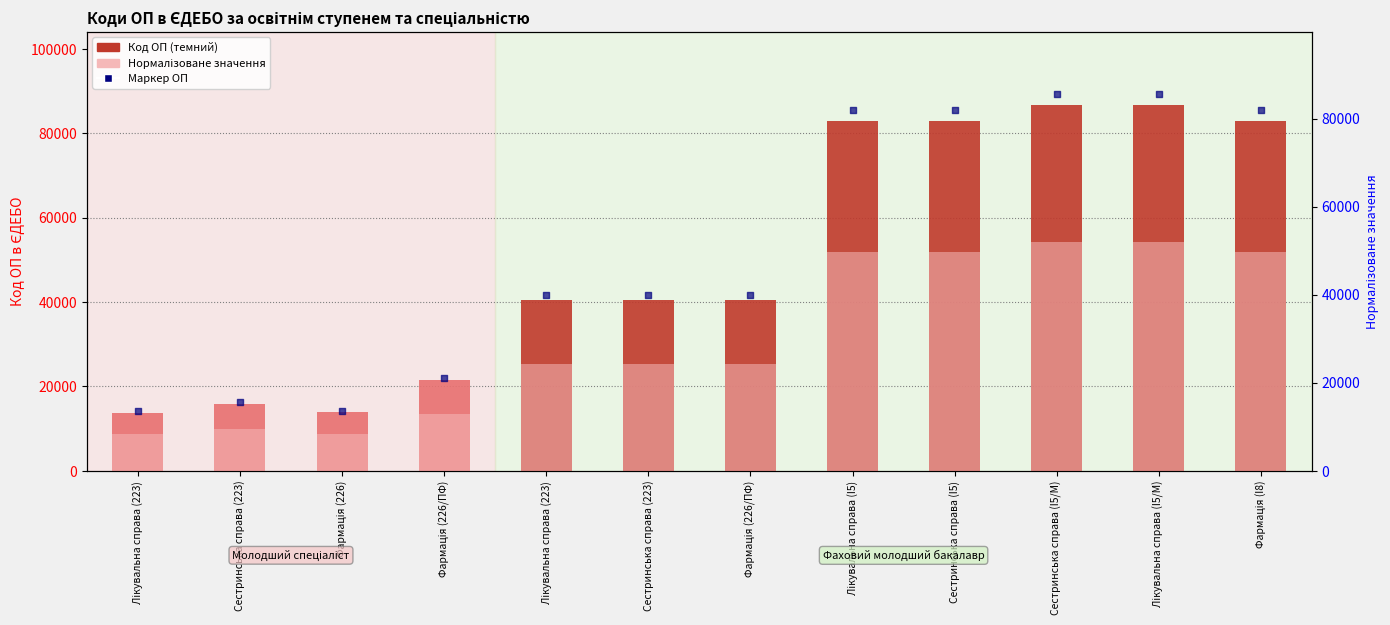

At how many categories does at least one series exceed 20111?

9